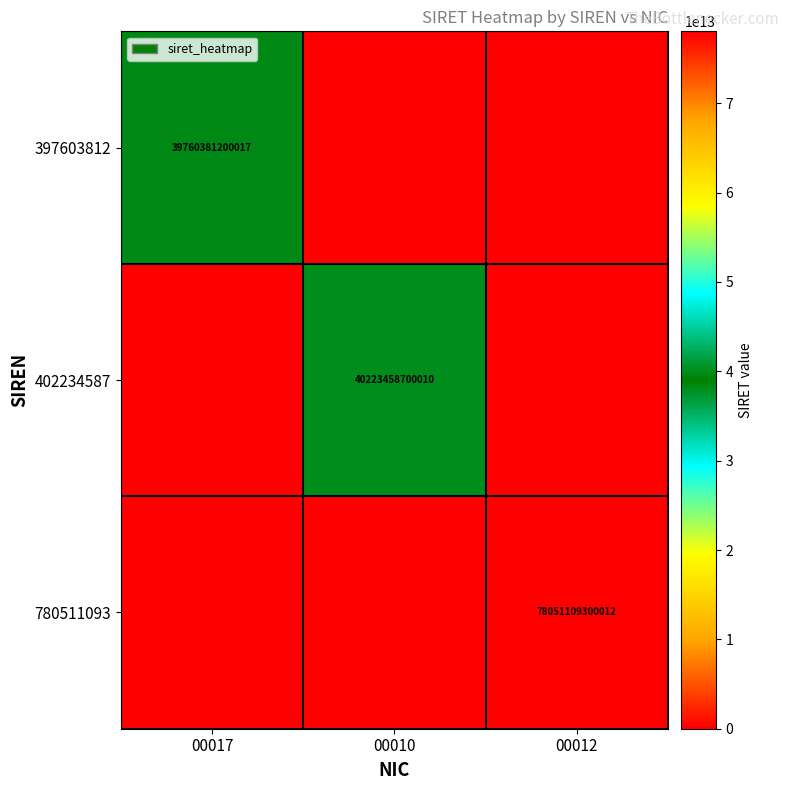

What is the spread (max minus min) of values at 00017?

39760381200017